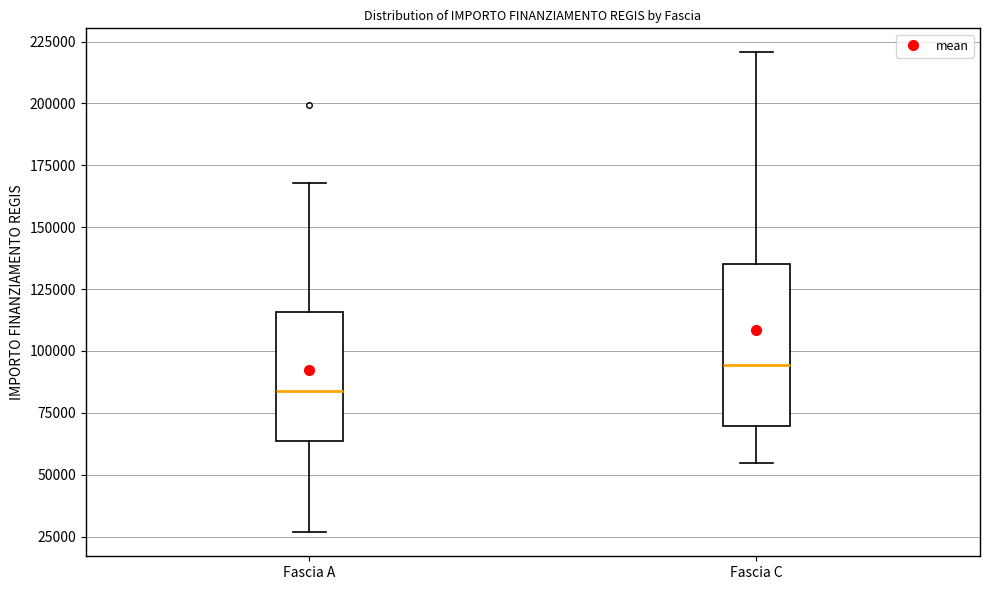

Reading left to right, transcribe this box plot: for each box, give where its median line is, the range the box spans, and where its two whiskers end, as read against the y-axis. The values are not printed on the chart, so give them approximately, as read against the axis.

Fascia A: median 85000, box 65000 to 115000, whiskers 25000 to 170000
Fascia C: median 95000, box 70000 to 135000, whiskers 55000 to 220000